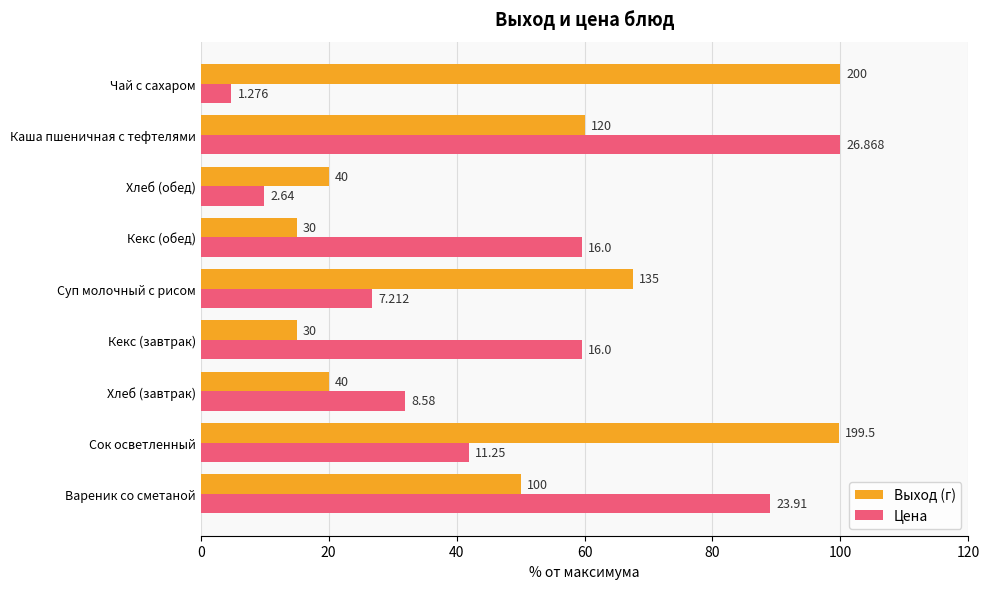

What are all the series names shown in the legend?

Выход (г), Цена